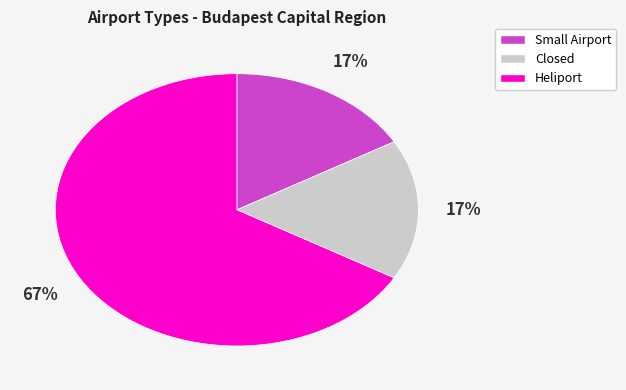

Is there a majority slice in this chart?

Yes